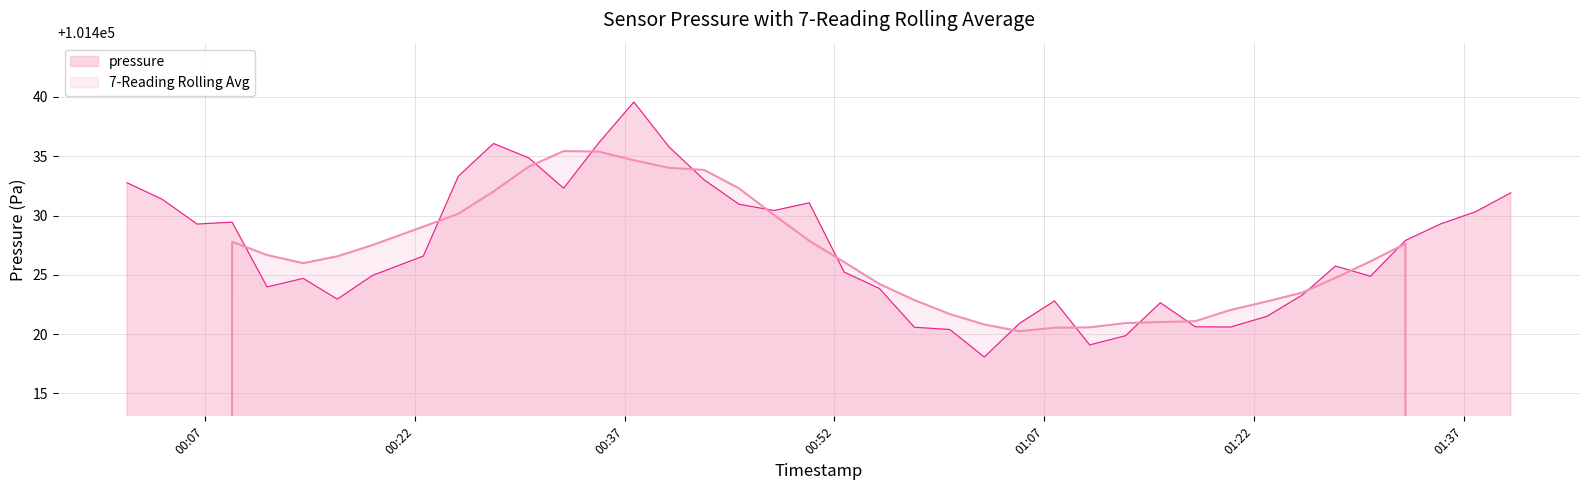

True or false: 7-Reading Rolling Avg has more than 2 points higher than both neighbors.

True